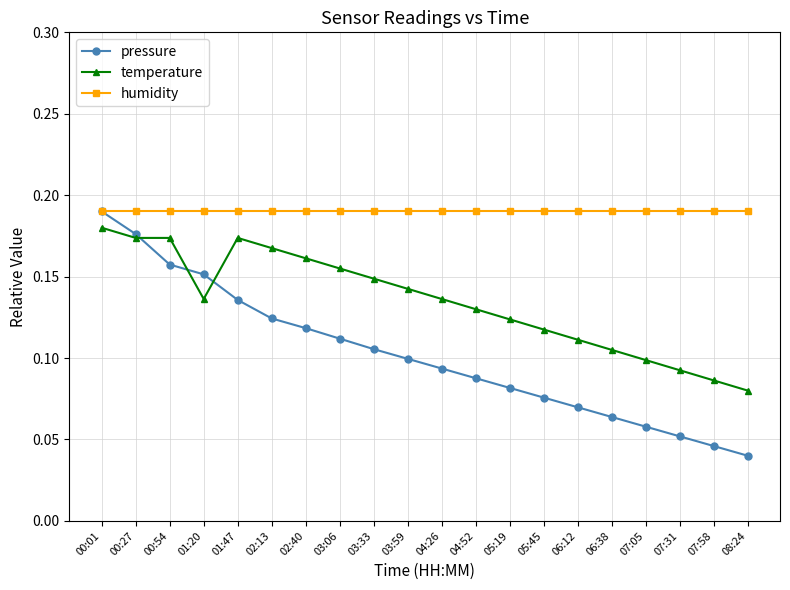

True or false: temperature and humidity intersect in this chart.

False